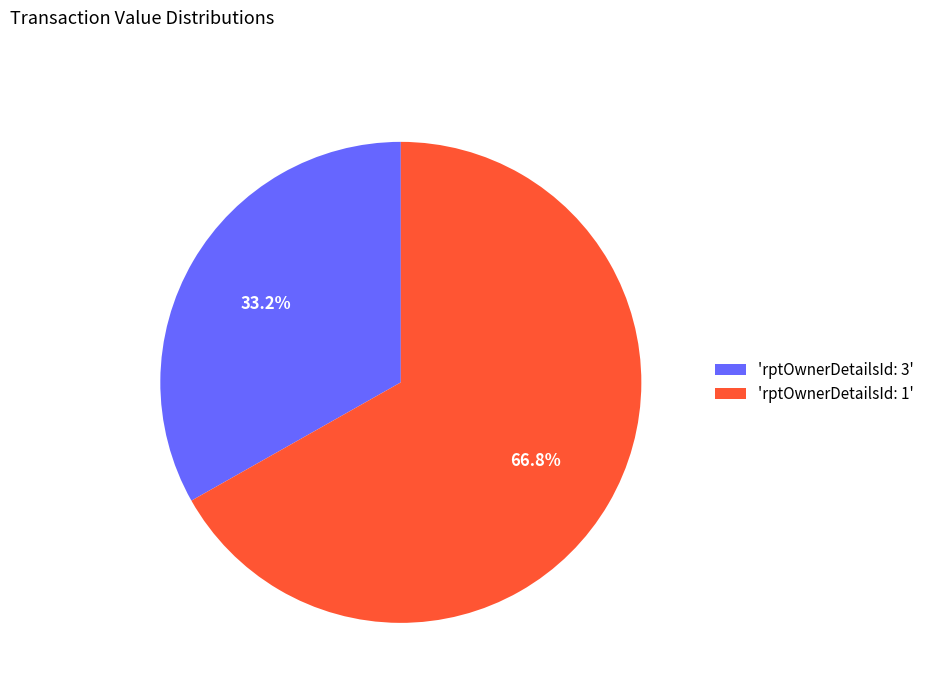

Rank the categories by value from lowest to highest.

'rptOwnerDetailsId: 3', 'rptOwnerDetailsId: 1'